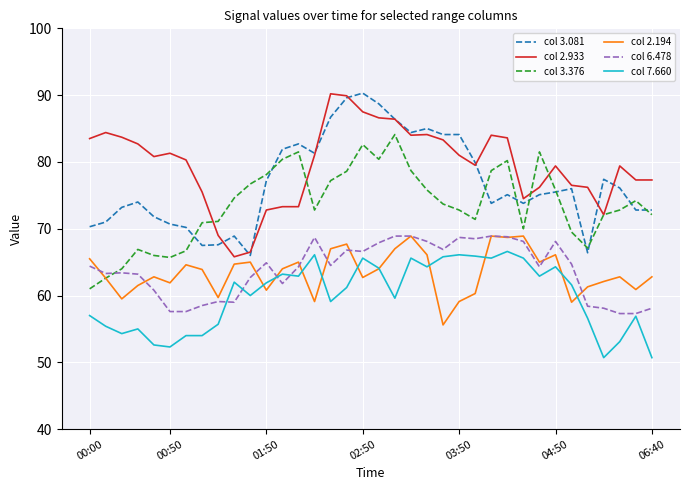

How many intersections are there between col 3.376 and col 3.081?

10